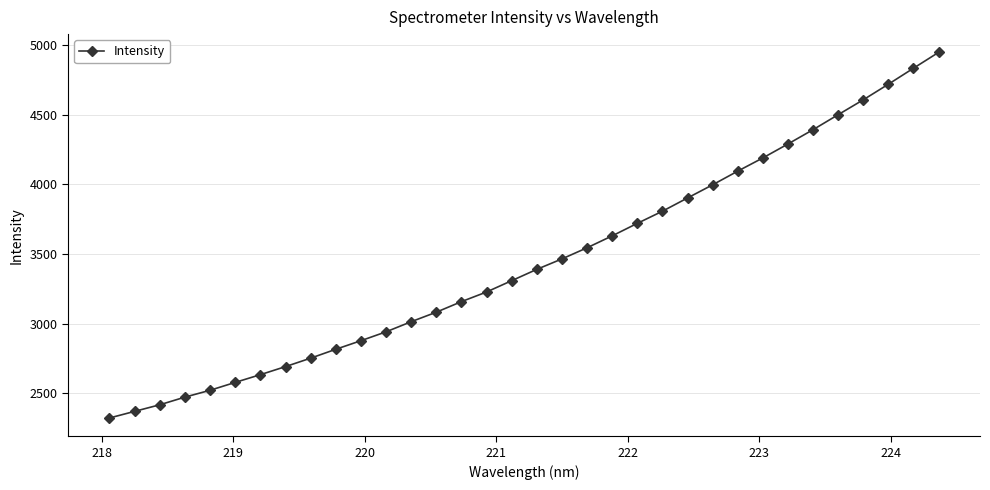

What is the maximum value shown in the chart?

4948.1